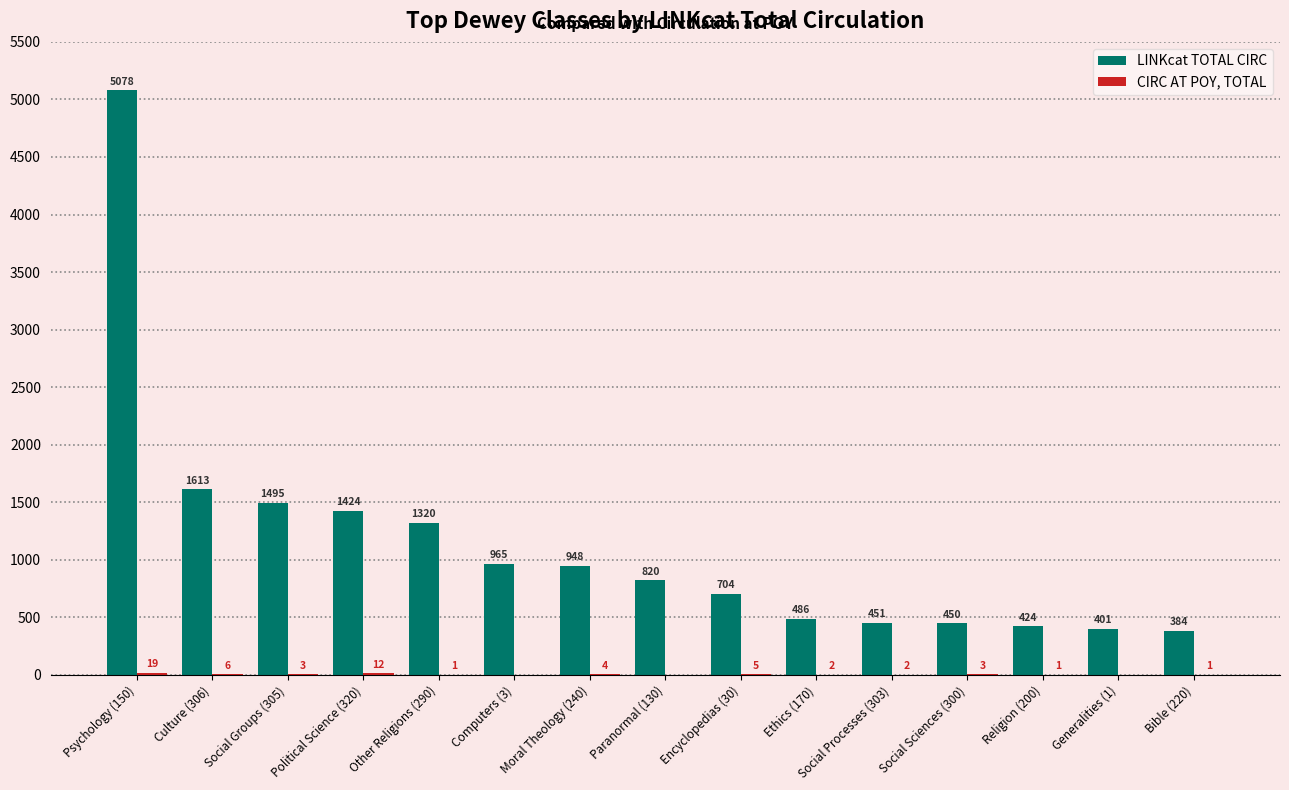

Which series changed the most between Social Processes (303) and Generalities (1)?

LINKcat TOTAL CIRC